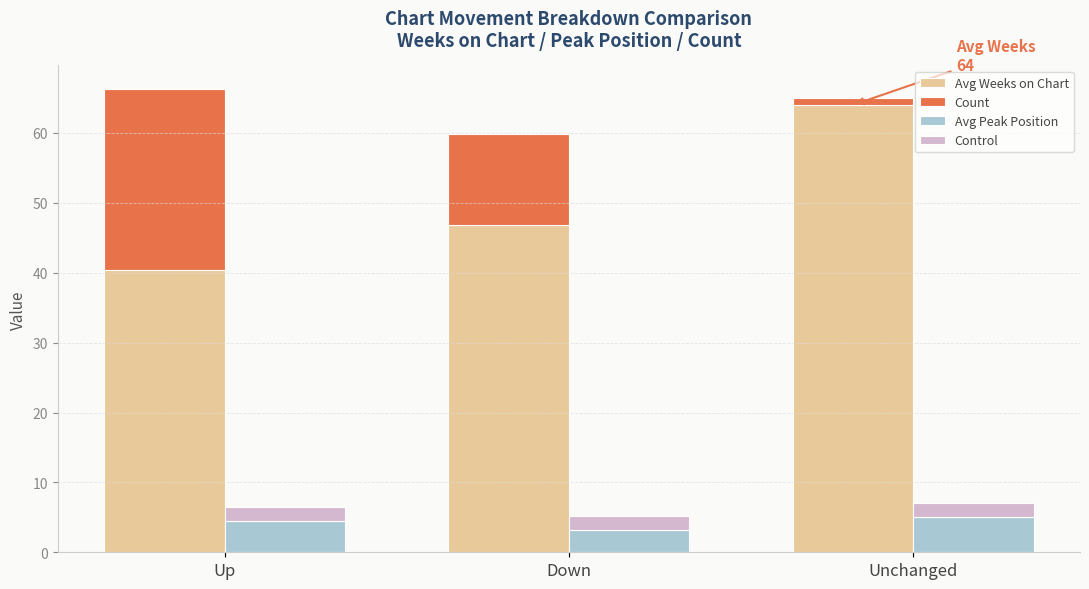

At which category is the sum across all series the highest?

Up